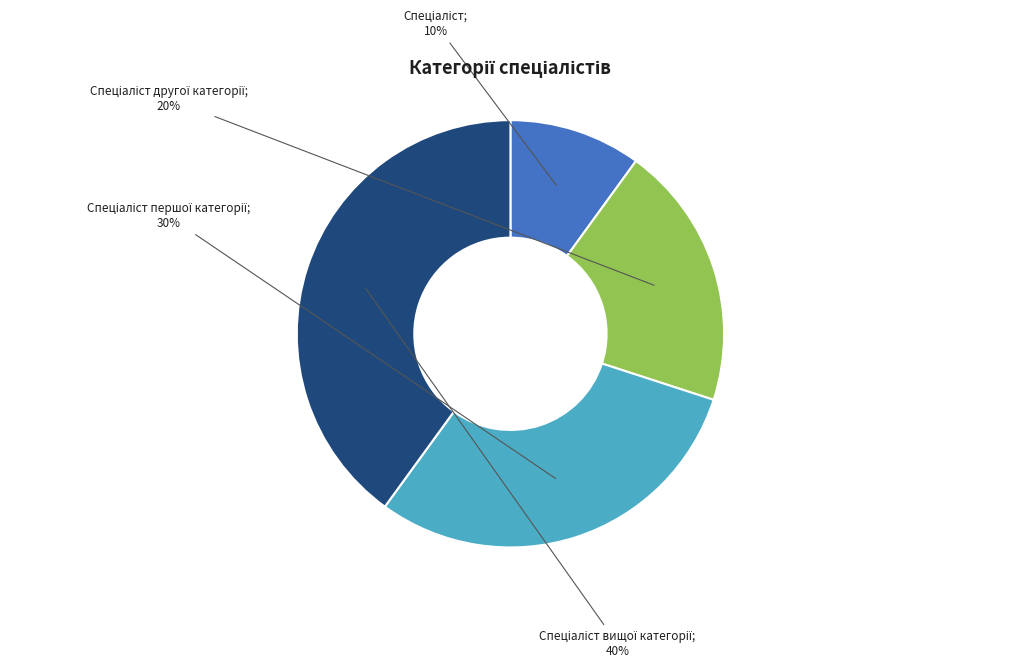

Is there any slice that represents more than half of the pie?

No